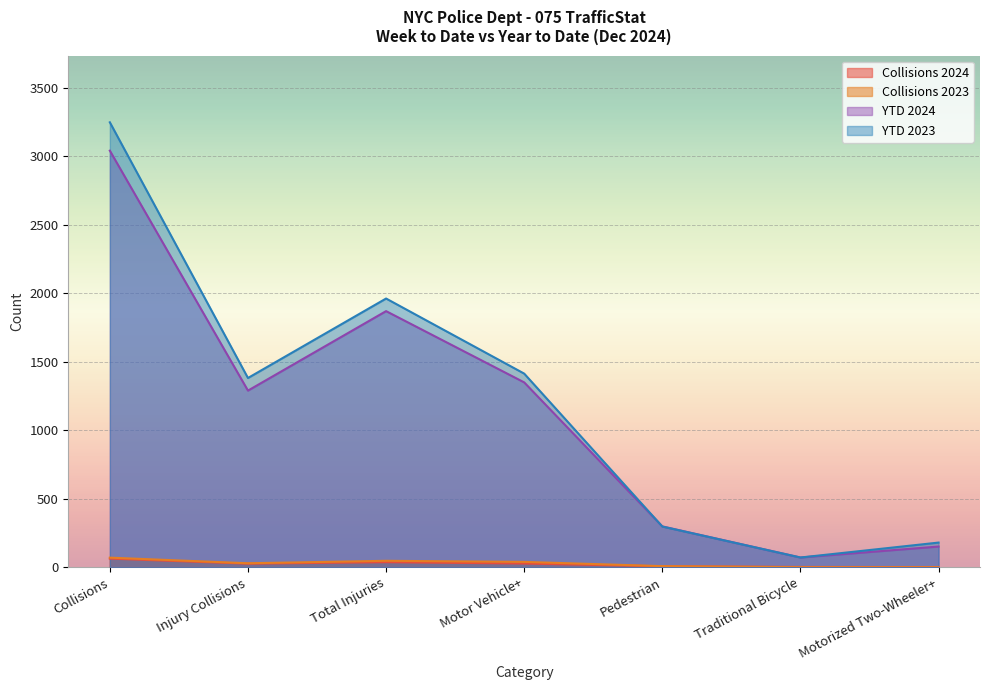

Reading right to left, what are all the values shown in this chart?

Collisions 2024: Motorized Two-Wheeler+=1	Traditional Bicycle=2	Pedestrian=7	Motor Vehicle+=27	Total Injuries=37	Injury Collisions=26	Collisions=63
Collisions 2023: Motorized Two-Wheeler+=0	Traditional Bicycle=0	Pedestrian=8	Motor Vehicle+=39	Total Injuries=47	Injury Collisions=29	Collisions=70
YTD 2024: Motorized Two-Wheeler+=151	Traditional Bicycle=71	Pedestrian=298	Motor Vehicle+=1349	Total Injuries=1869	Injury Collisions=1289	Collisions=3040
YTD 2023: Motorized Two-Wheeler+=180	Traditional Bicycle=71	Pedestrian=297	Motor Vehicle+=1413	Total Injuries=1961	Injury Collisions=1381	Collisions=3247